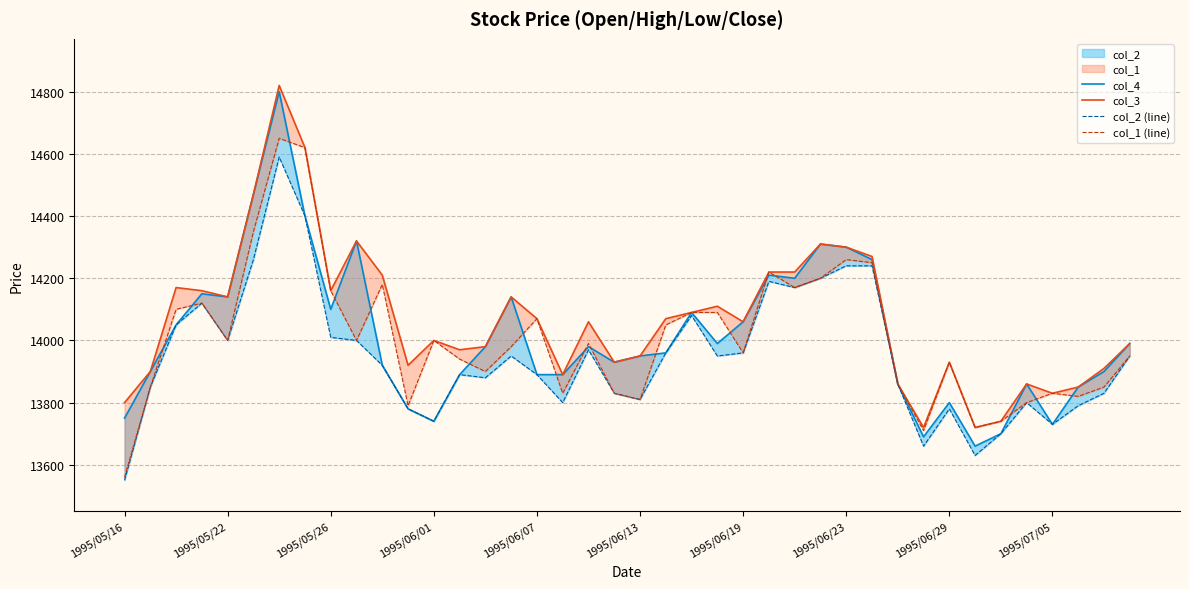

True or false: col_4 has a value of 20862 at 1995/05/26.

False